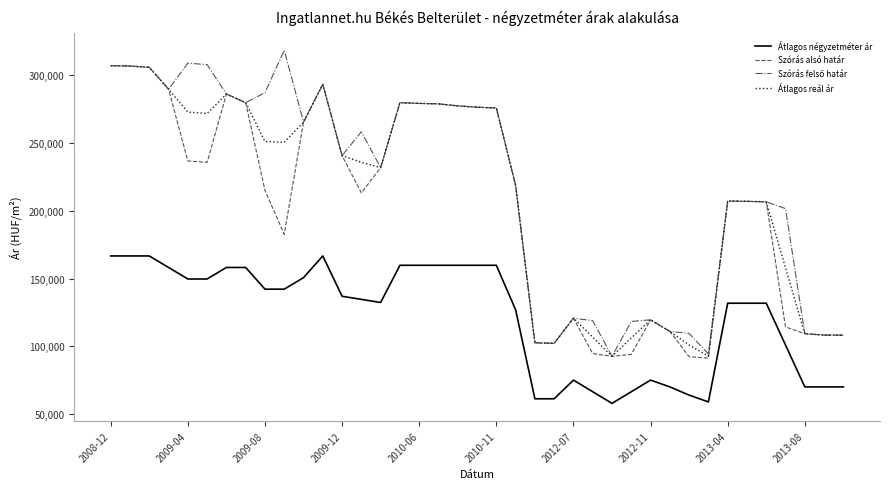

What is the smallest value displayed?

57835